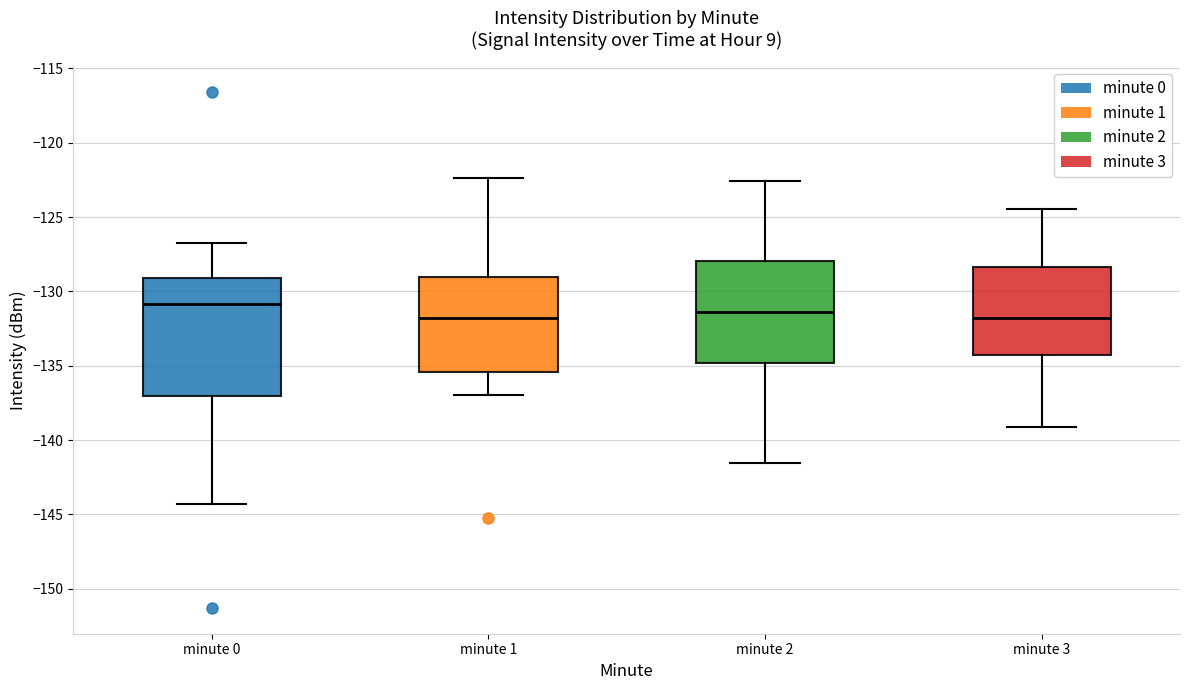

Which box is the tallest, from its lower edge to its upper edge?

minute 0